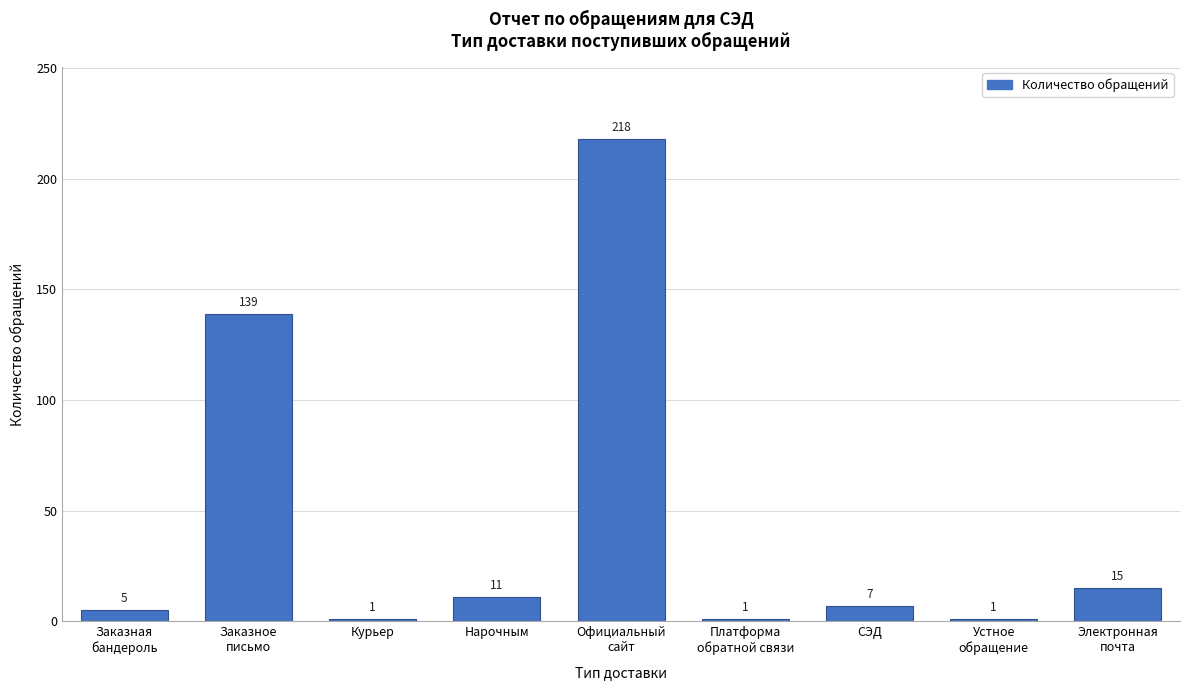

Reading left to right, extract all data points from this chart.

5	139	1	11	218	1	7	1	15